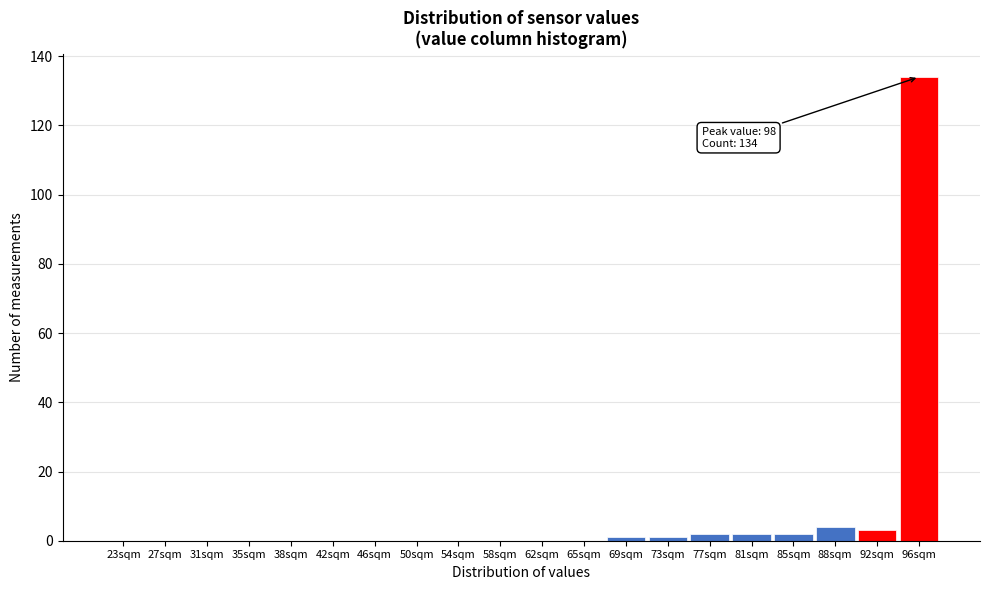

Reading right to left, transcribe all the data shown in this chart.

96sqm=134	92sqm=3	88sqm=4	85sqm=2	81sqm=2	77sqm=2	73sqm=1	69sqm=1	65sqm=0	62sqm=0	58sqm=0	54sqm=0	50sqm=0	46sqm=0	42sqm=0	38sqm=0	35sqm=0	31sqm=0	27sqm=0	23sqm=0